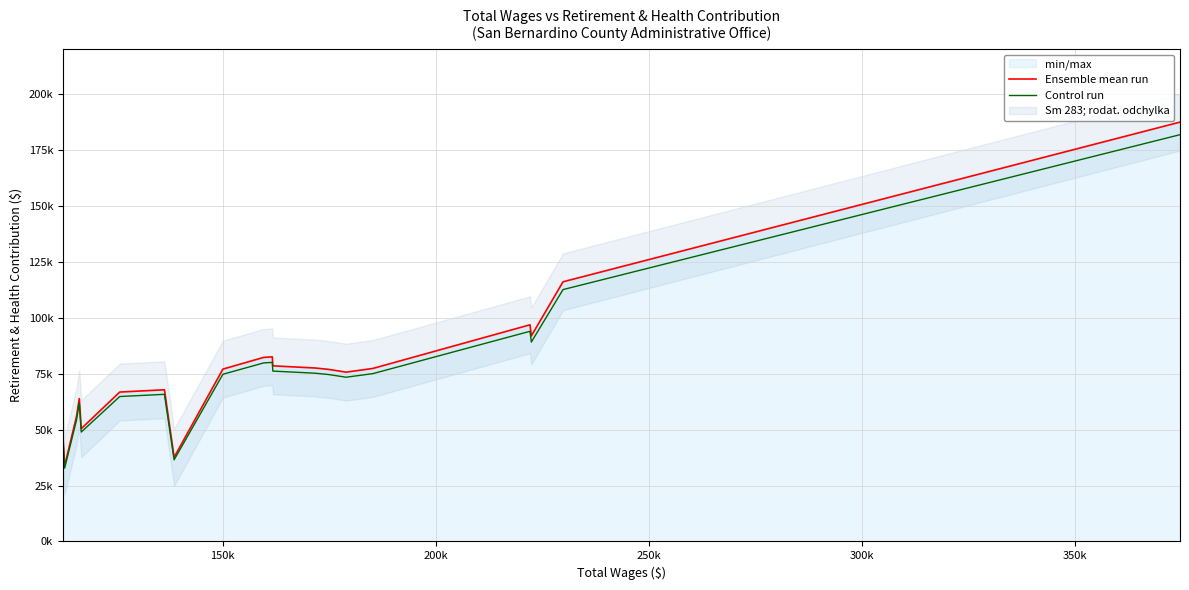

Which series has the largest total across all categories?

Ensemble mean run